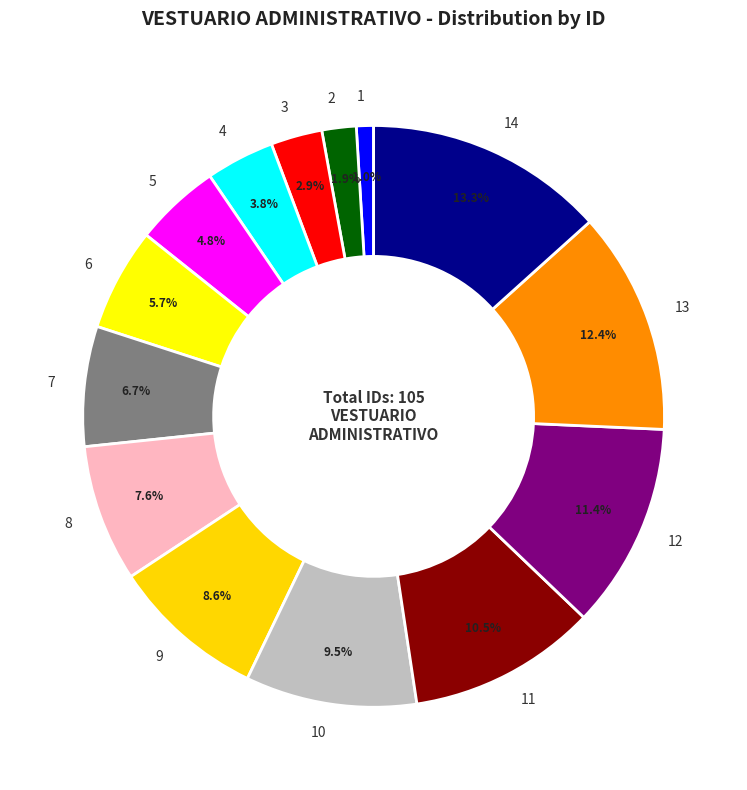

Count the number of slices in the pie.

14